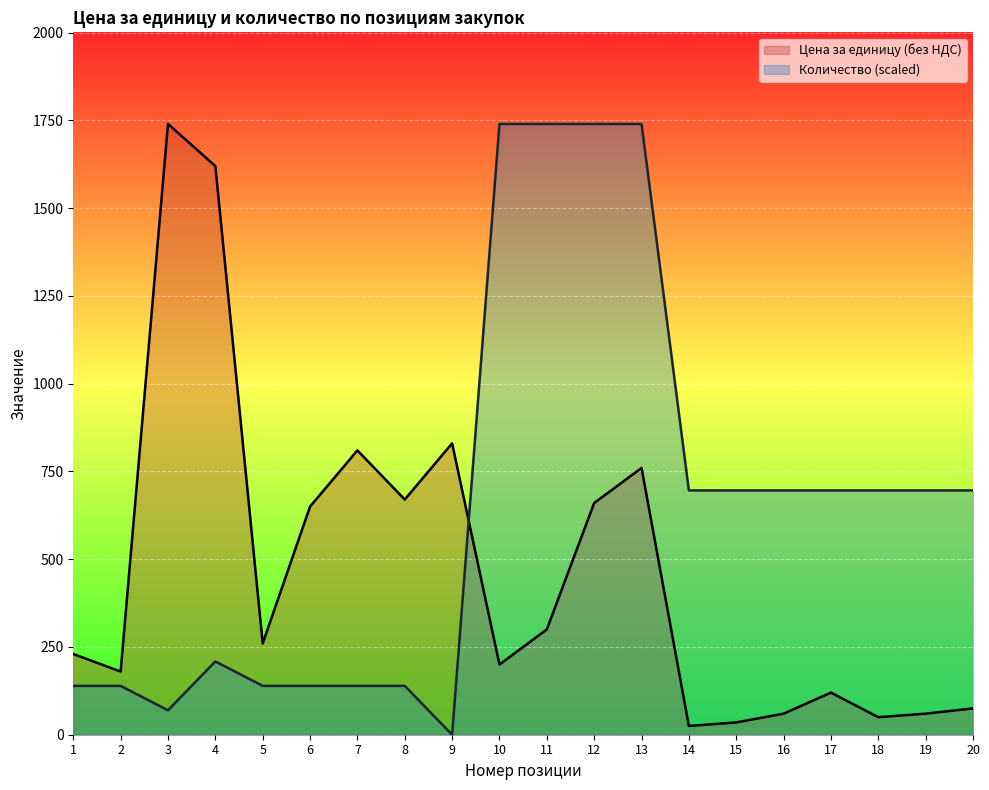

At 19, list the series in order from smallest to largest.

Цена за единицу (без НДС), Количество (scaled)